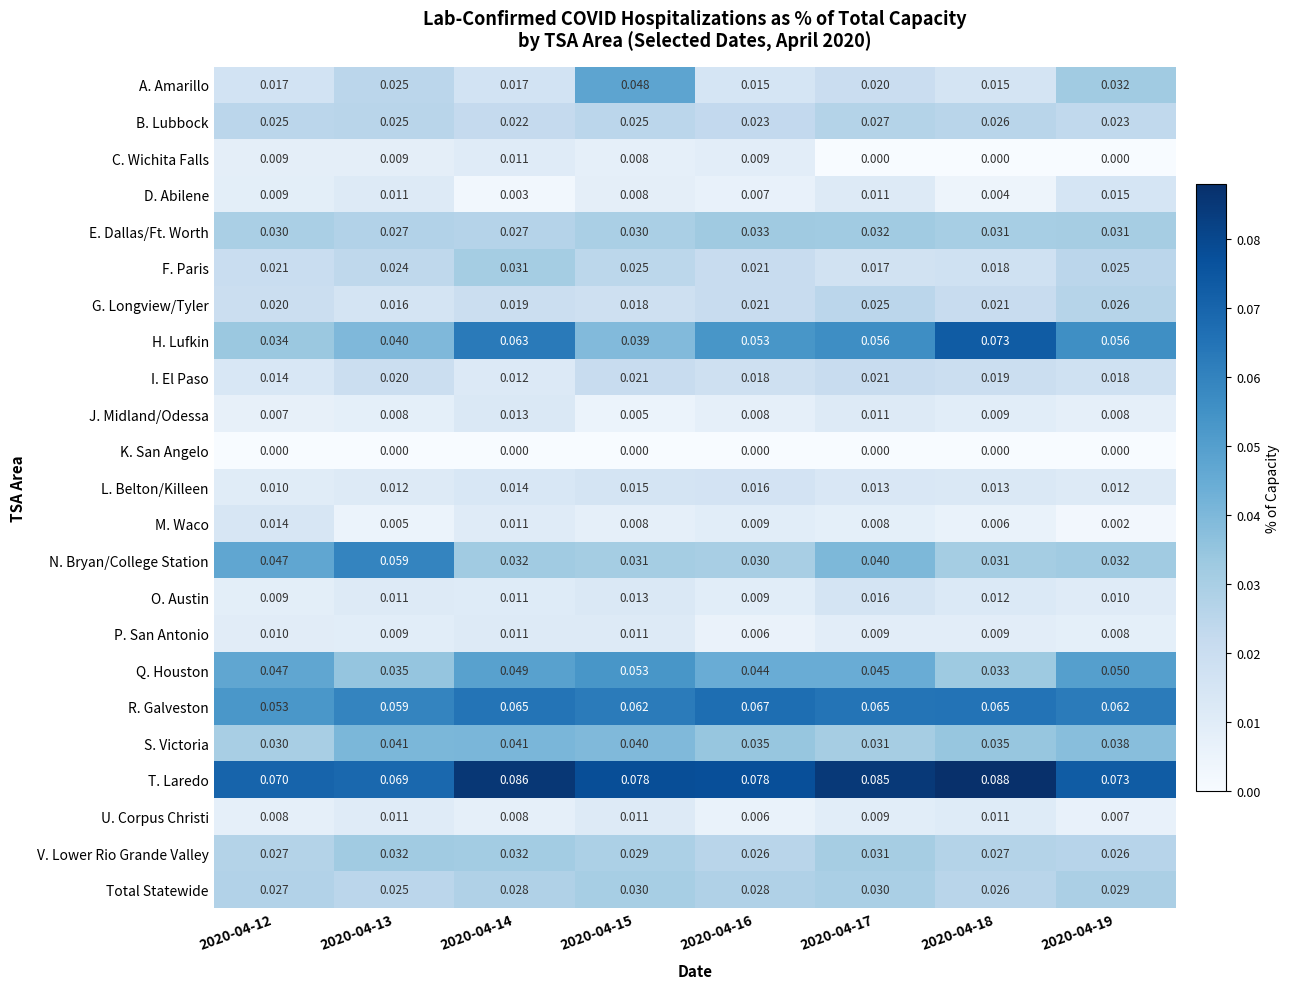

At which category does the chart reach its peak across all series?

2020-04-18